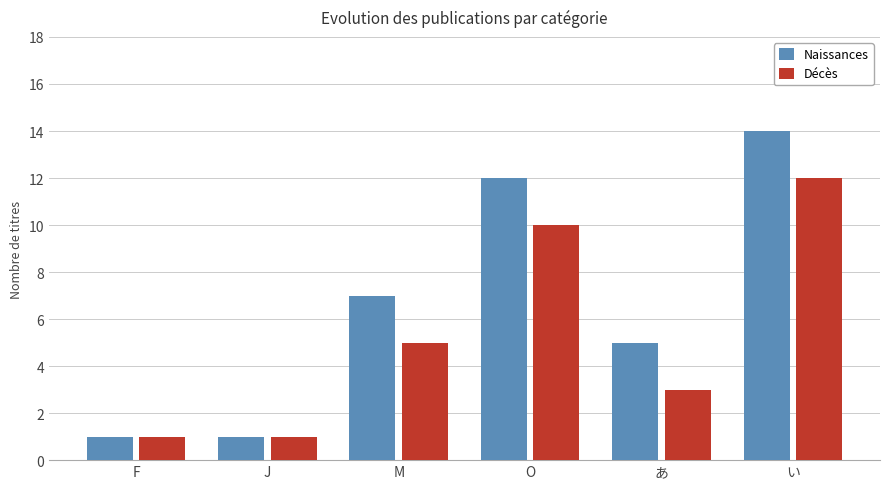

What is the difference between the highest and lowest values at あ?

2